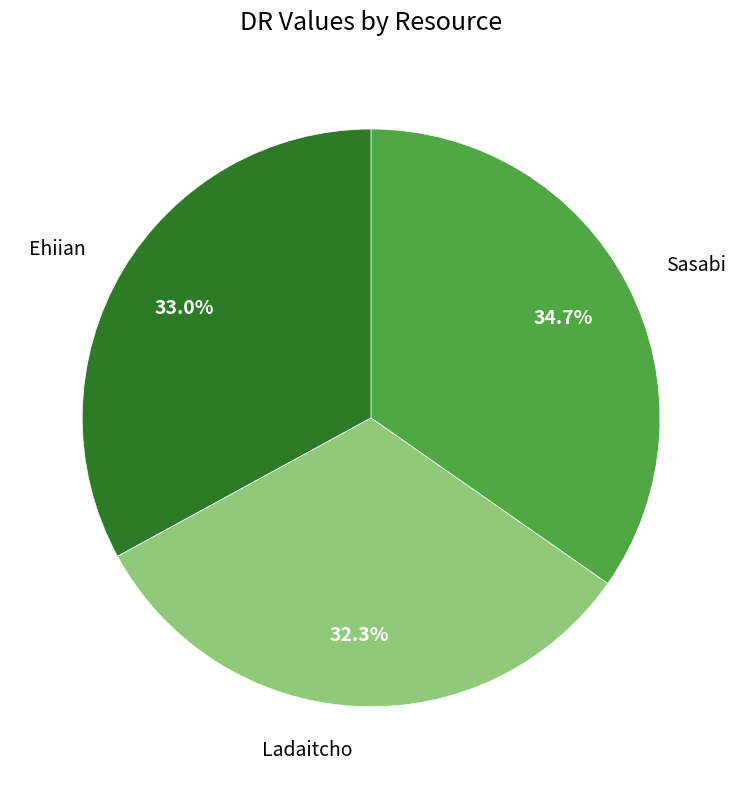

Does any single category account for the majority?

No